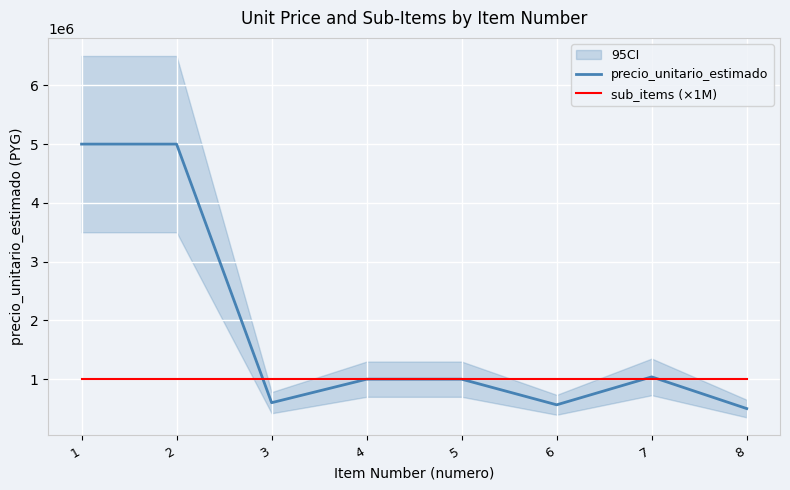

True or false: sub_items (×1M) and precio_unitario_estimado intersect in this chart.

True